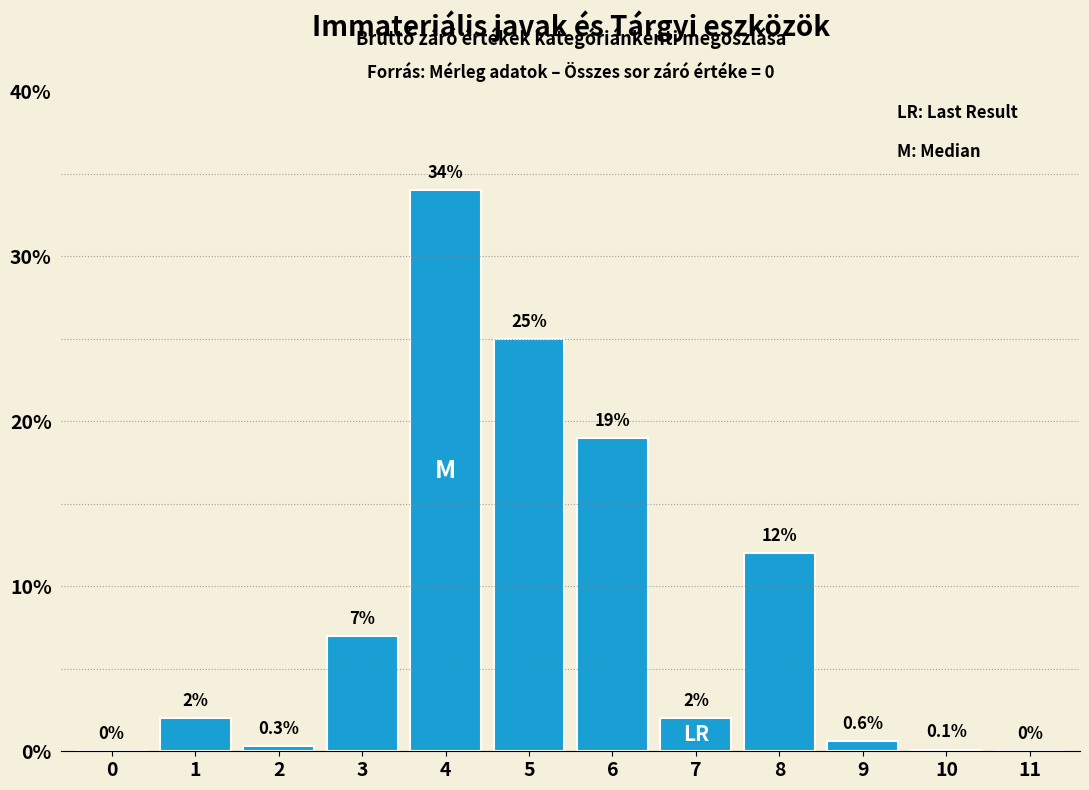

Reading left to right, extract all data points from this chart.

0=0.0	1=2.0	2=0.3	3=7.0	4=34.0	5=25.0	6=19.0	7=2.0	8=12.0	9=0.6	10=0.1	11=0.0